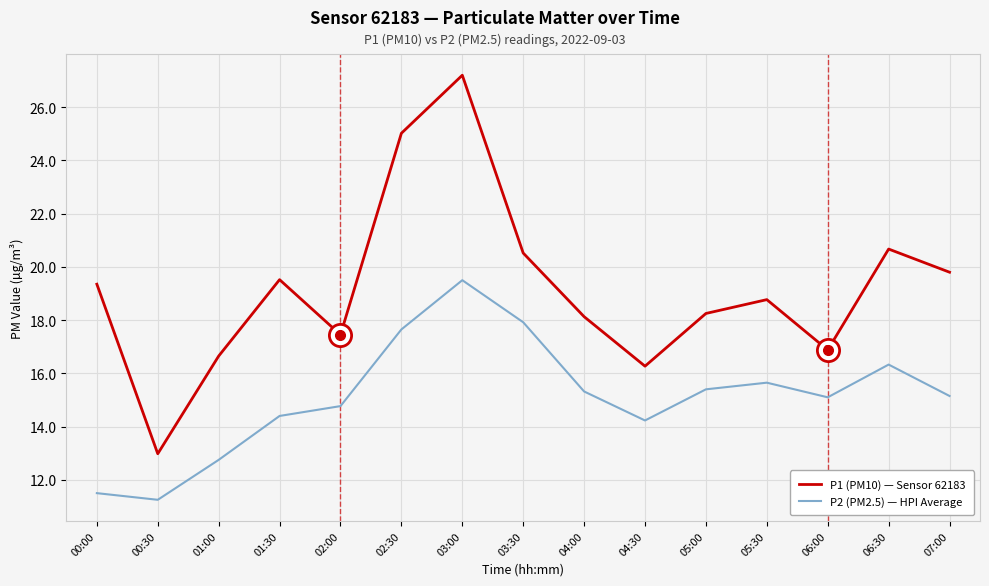

What is the difference between the maximum and minimum values in the P1 (PM10) — Sensor 62183 series?

14.2